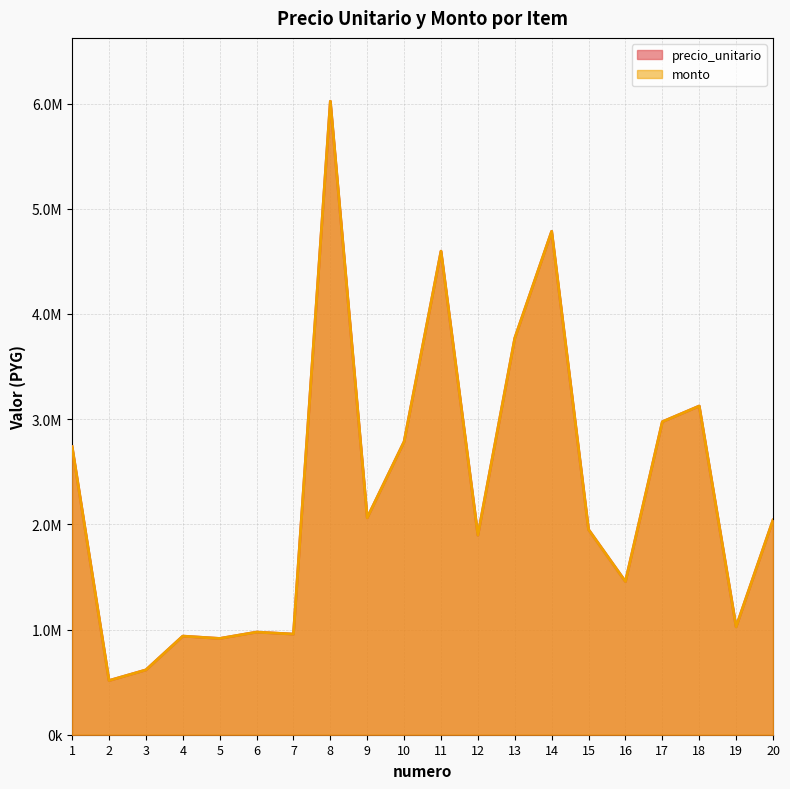

True or false: monto and precio_unitario intersect in this chart.

False